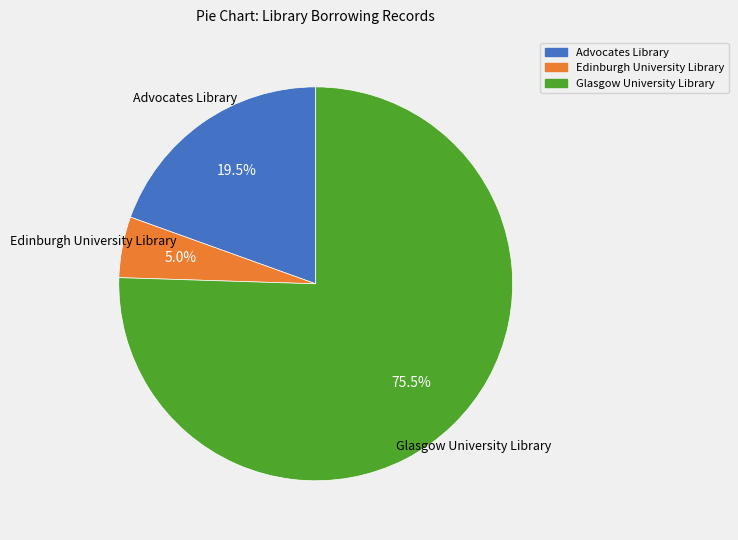

Is there any slice that represents more than half of the pie?

Yes